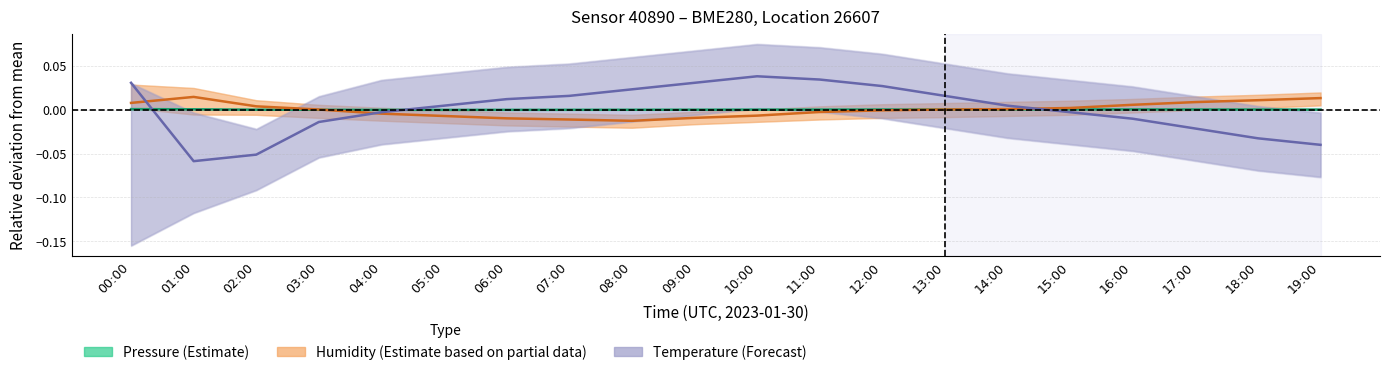

How many lines are shown in the chart?

3